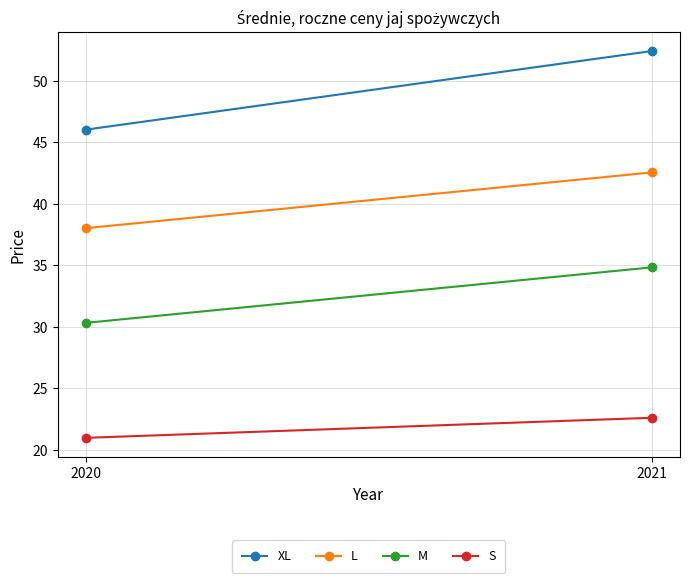

At which label is S closest to 21?

2020